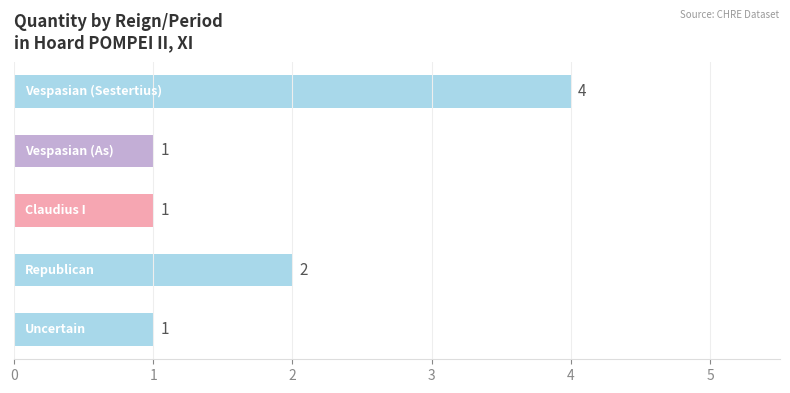

Are the bars grouped side by side (vs. stacked)?

No